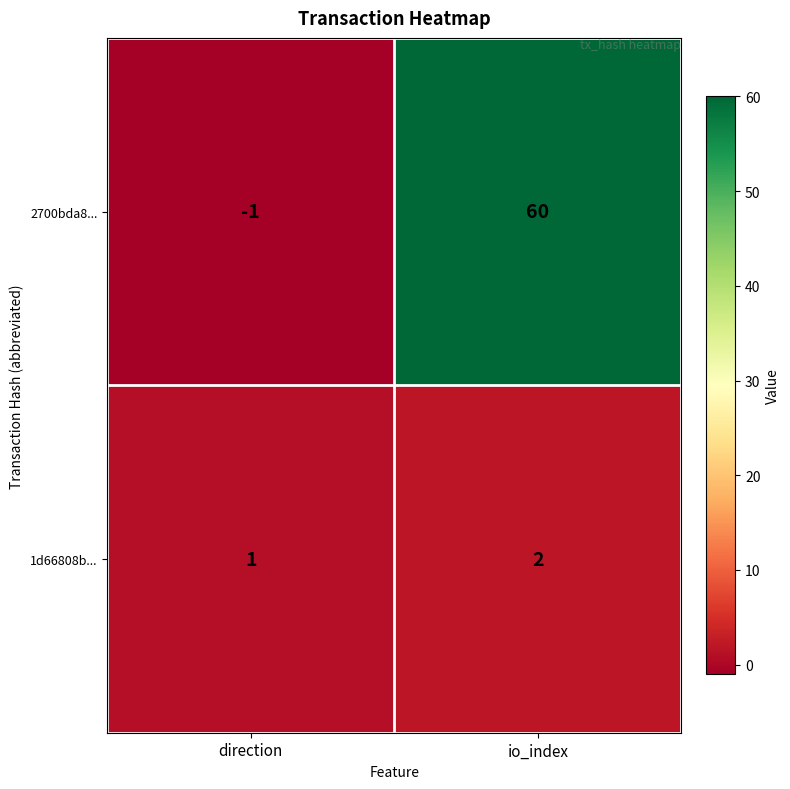

What is the maximum value shown in the chart?

60